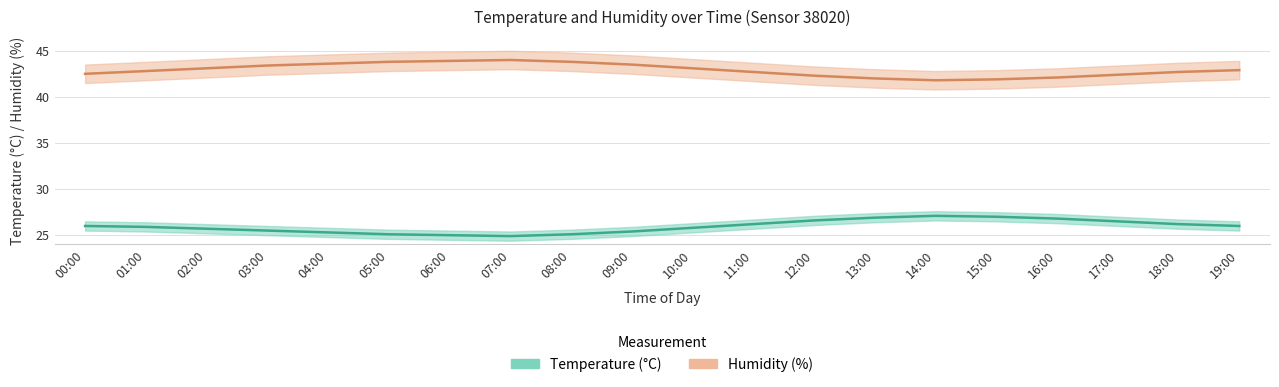

Between 02:00 and 06:00, which series saw the biggest shift?

Humidity (%)